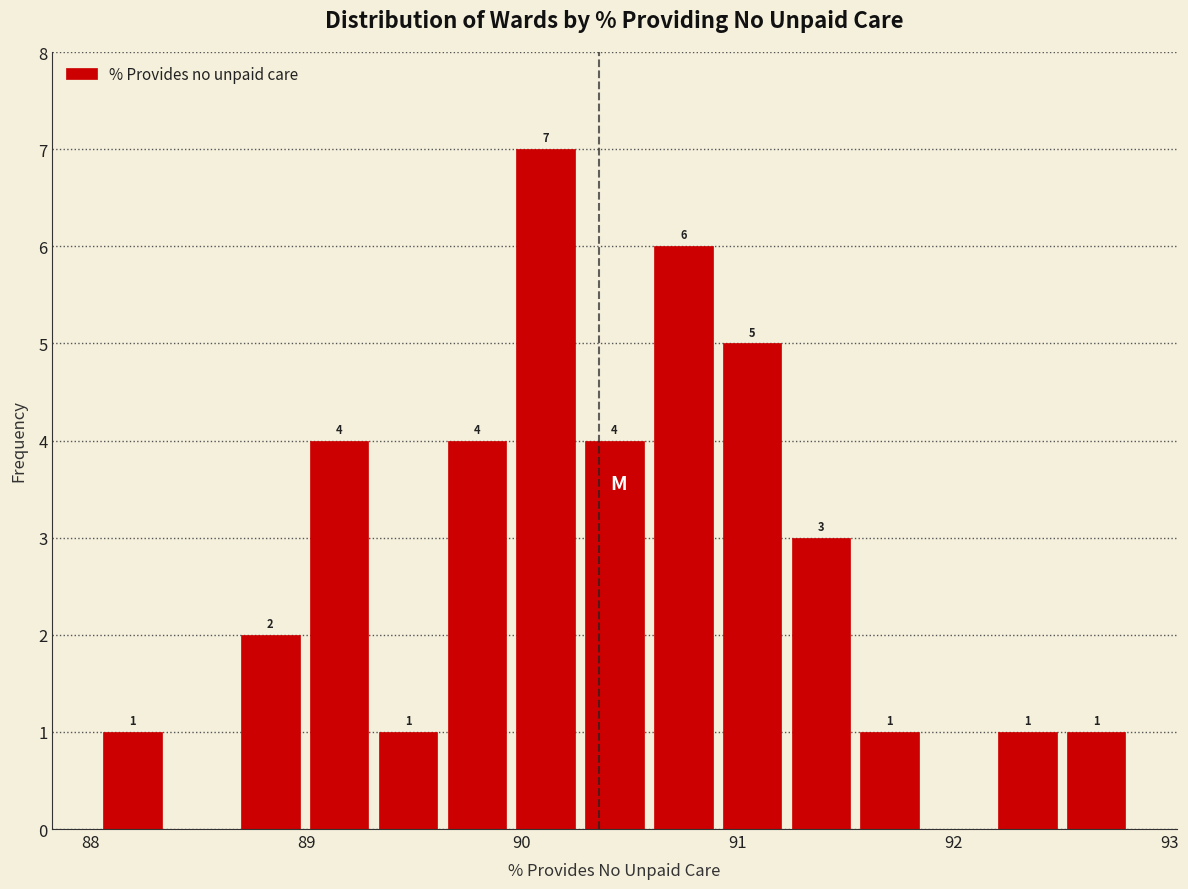

Read against the x-axis, roughly where is the centre of the tallest bar?

90.1